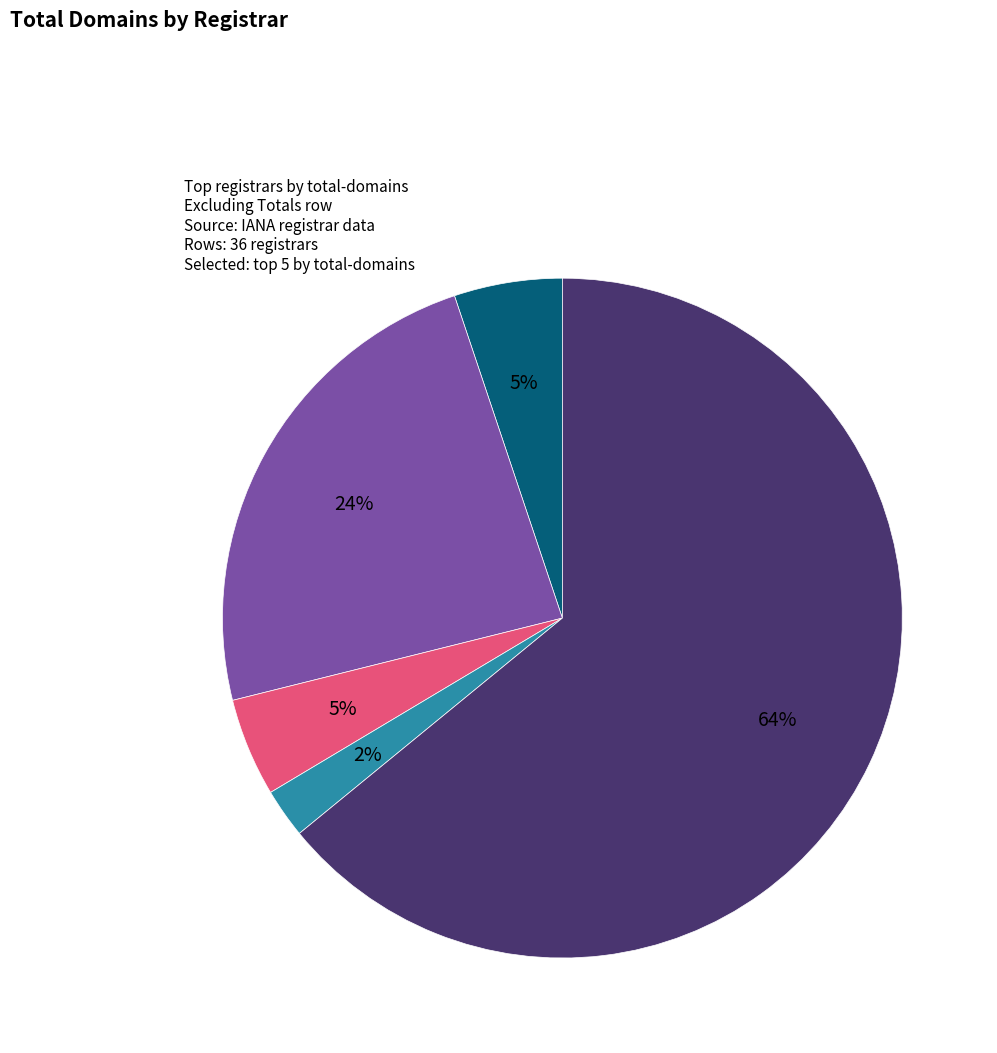

What is the majority slice?

Reserved (non-billable)